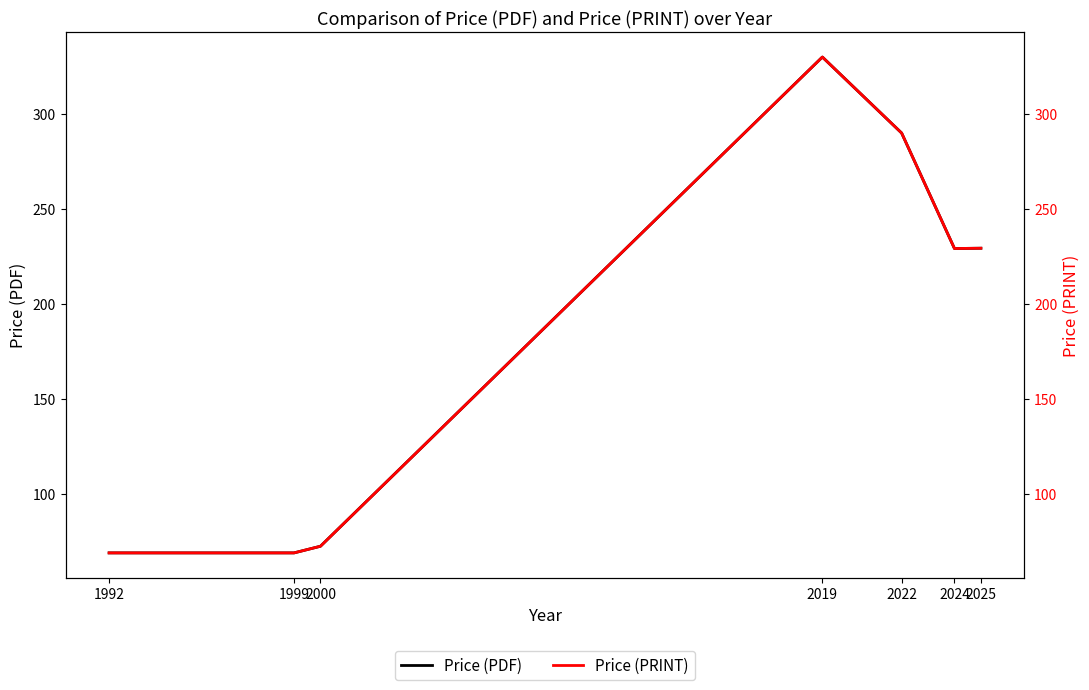

The Price (PDF) series shows 47.7 at 2024. True or false?

False